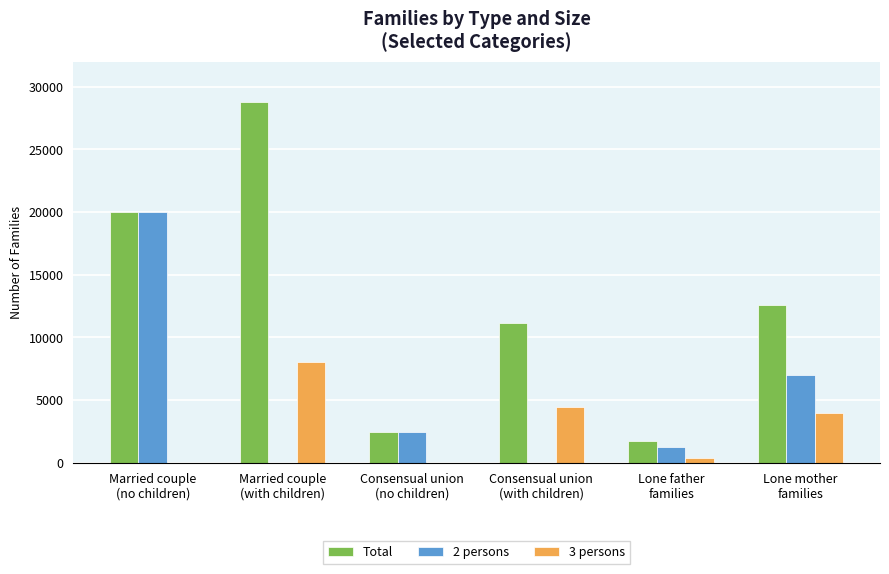

At which category is the sum across all series the highest?

Married couple
(no children)